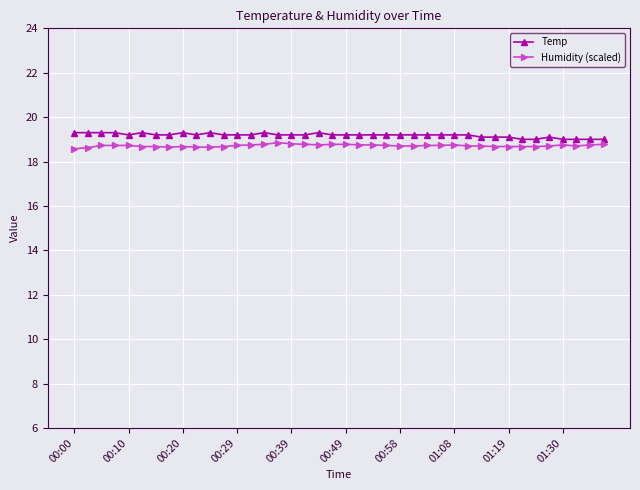

What is the value of the Temp point at the 36th from the left?

19.1